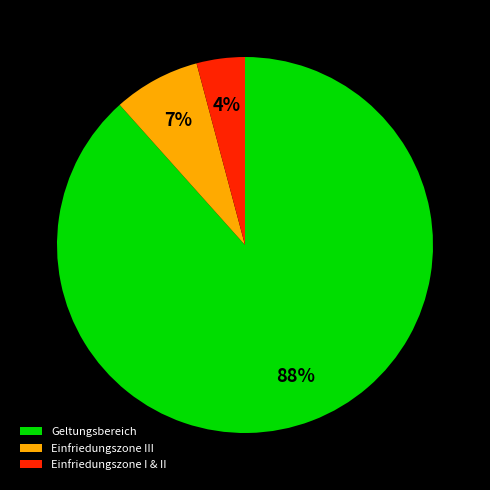

True or false: Einfriedungszone I & II accounts for 4% of the total.

True